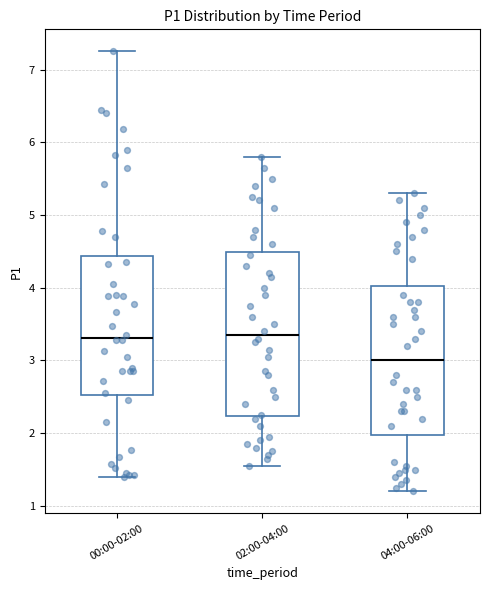

Reading left to right, transcribe this box plot: for each box, give where its median line is, the range the box spans, and where its two whiskers end, as read against the y-axis. The values are not printed on the chart, so give them approximately, as read against the axis.

00:00-02:00: median 3.3, box 2.5 to 4.4, whiskers 1.4 to 7.3
02:00-04:00: median 3.4, box 2.2 to 4.5, whiskers 1.6 to 5.8
04:00-06:00: median 3.0, box 2.0 to 4.0, whiskers 1.2 to 5.3